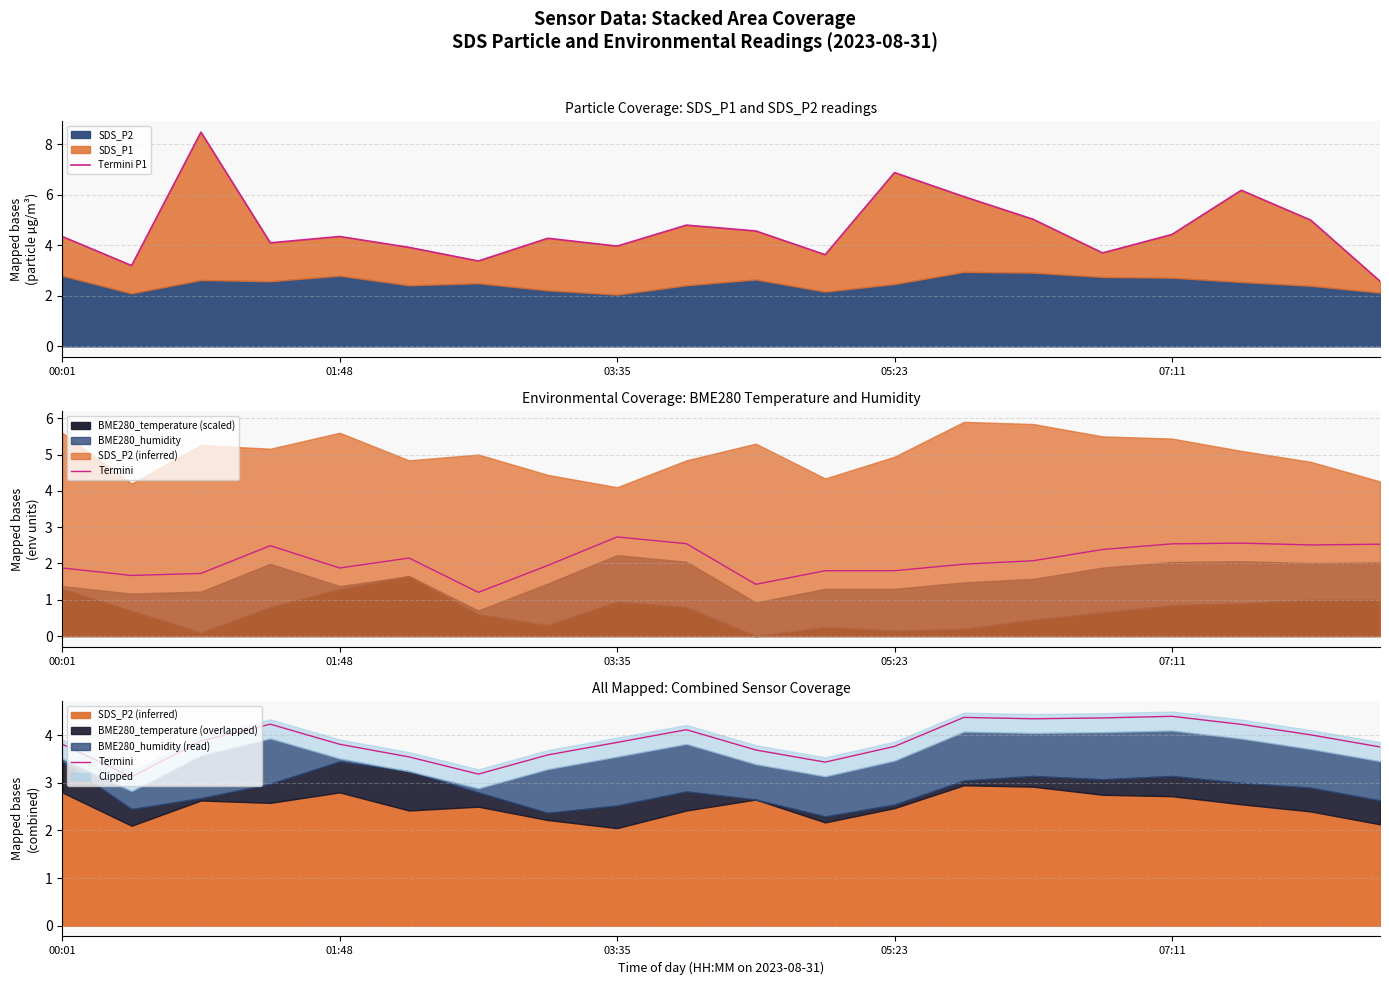

What is the total value across all series at 11?

7.1